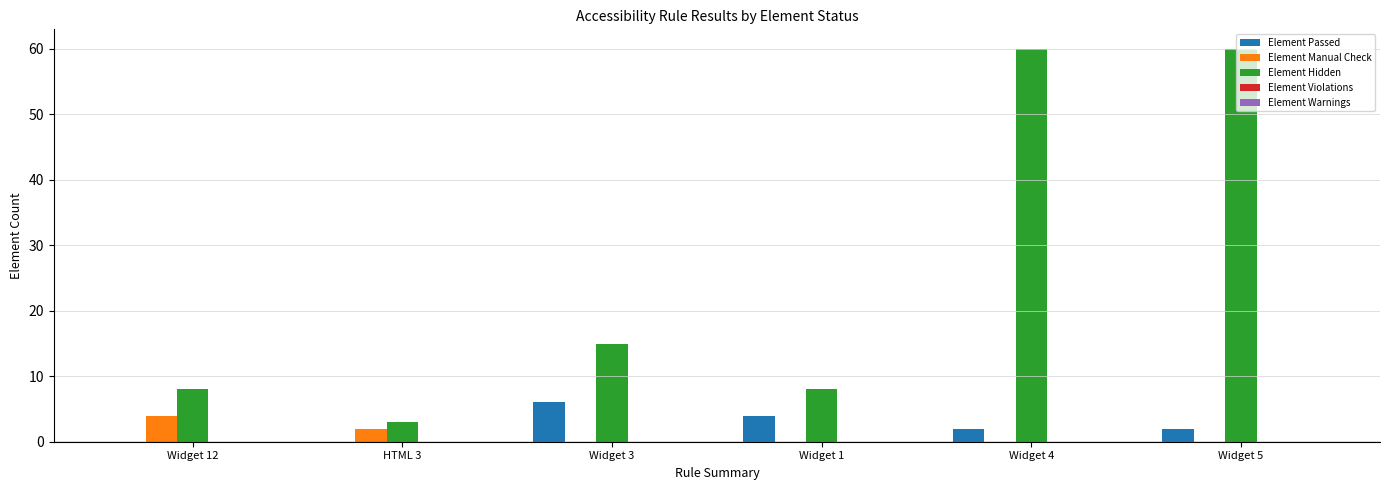

What is the maximum value for Element Hidden?

60